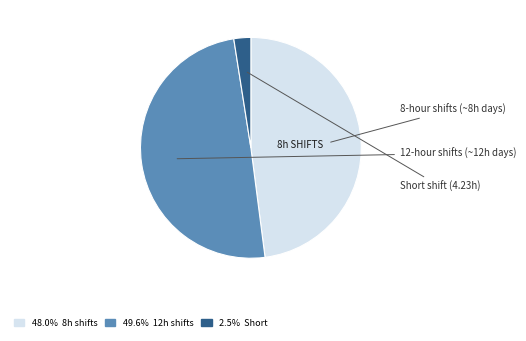

Is there any slice that represents more than half of the pie?

No